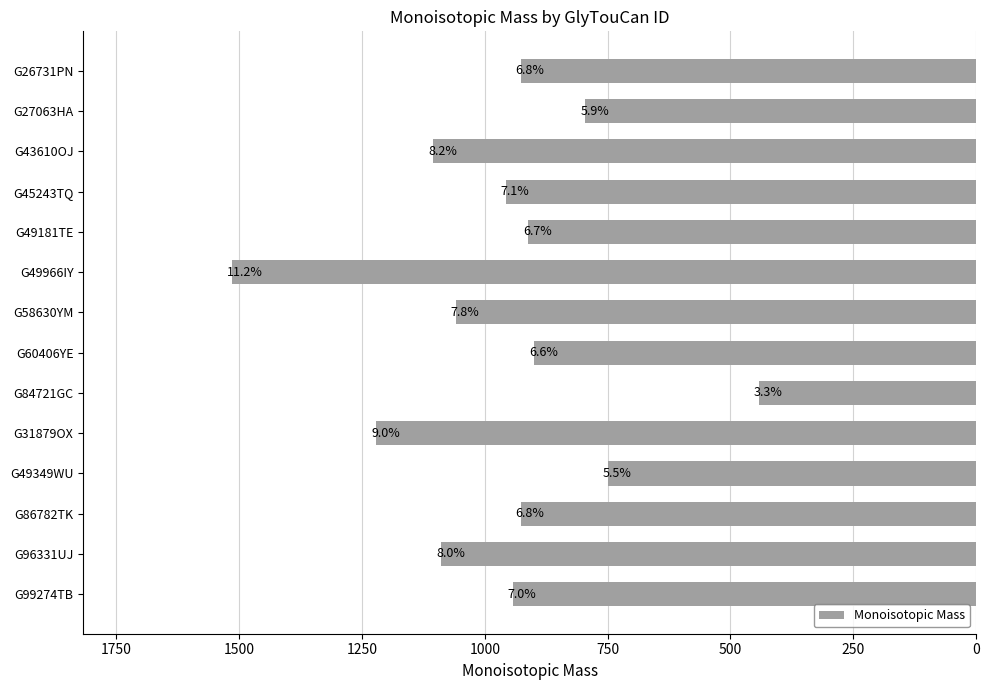

How many bars are there in total?

14